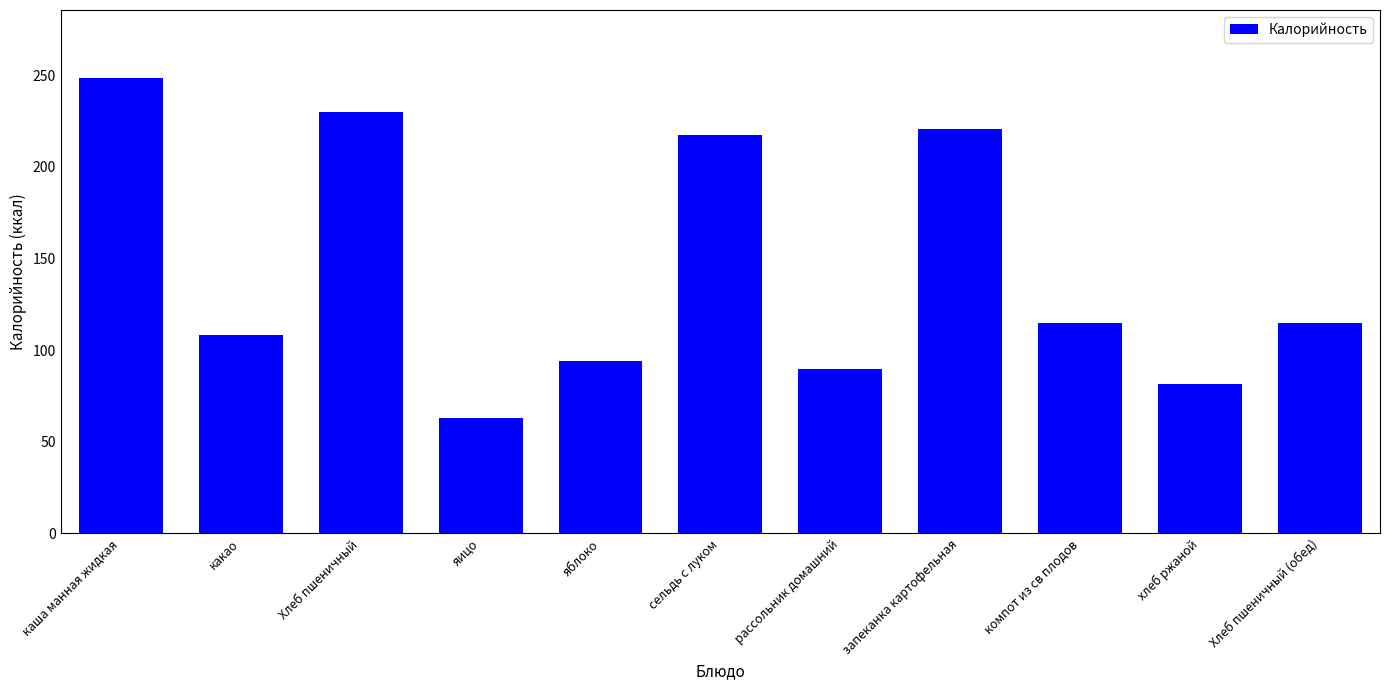

What is the label of the 8th bar from the left?

запеканка картофельная